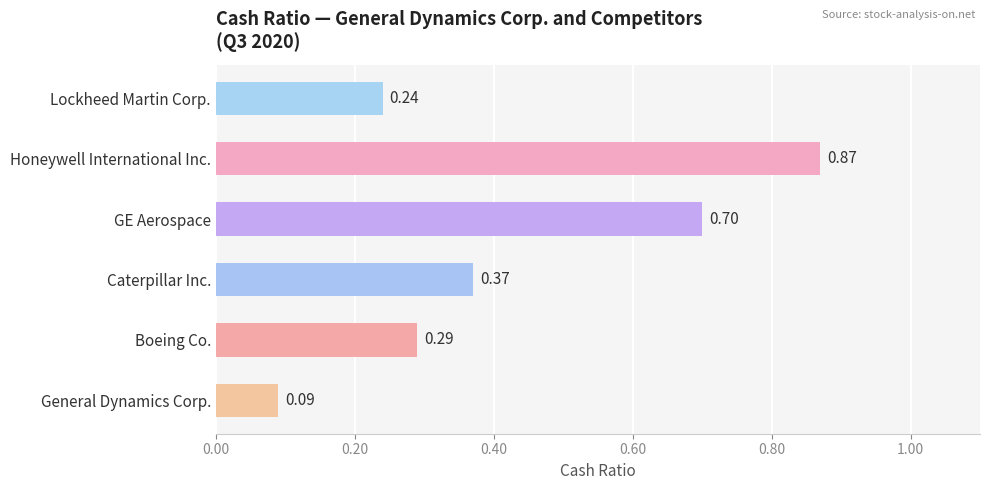

Rank the categories by value from highest to lowest.

Honeywell International Inc., GE Aerospace, Caterpillar Inc., Boeing Co., Lockheed Martin Corp., General Dynamics Corp.